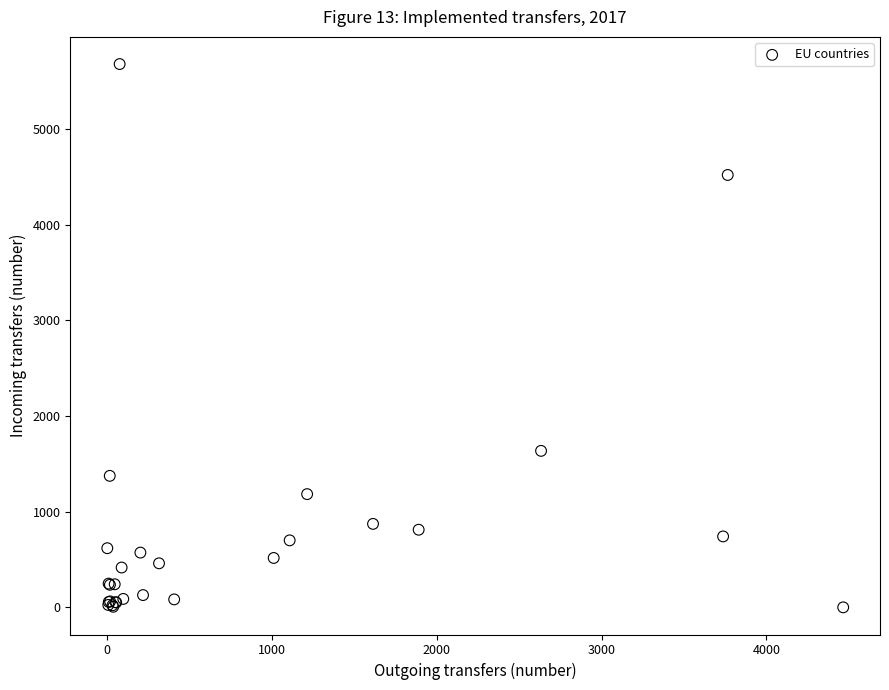

What Y value in the scatter plot is closest to 2839?

1636